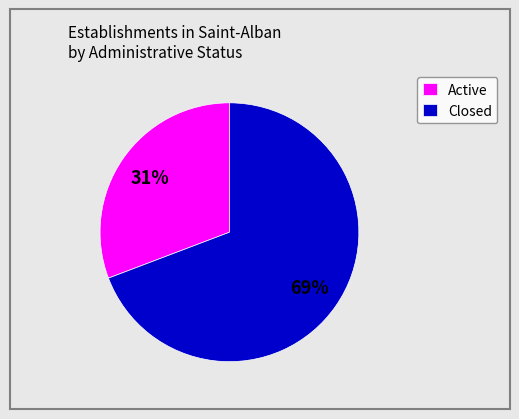

To the nearest percent, what portion does Closed represent?

69%